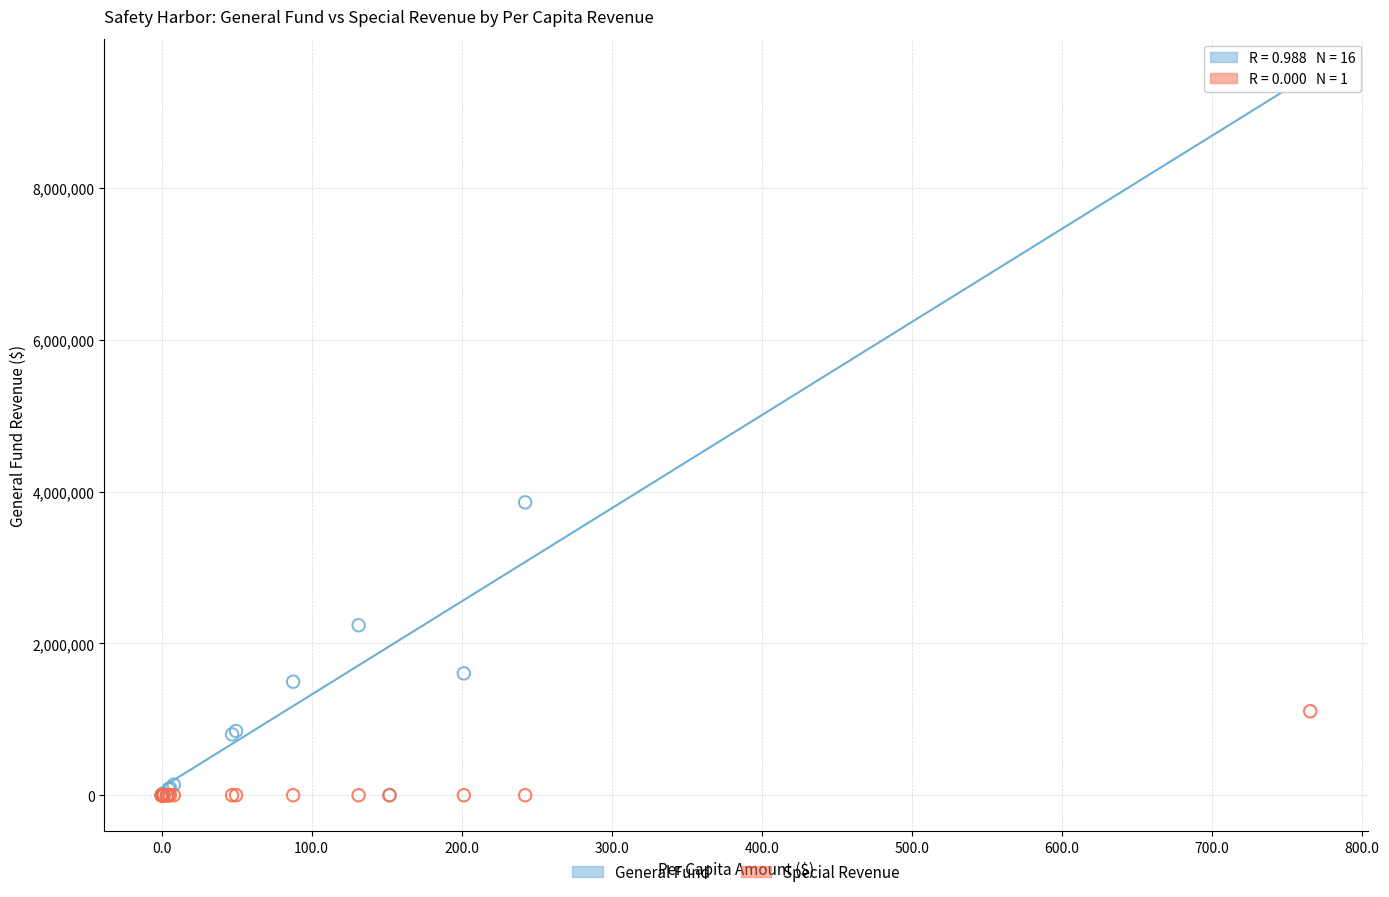

Across all series, what Y value is closest to 4680310?

3860754